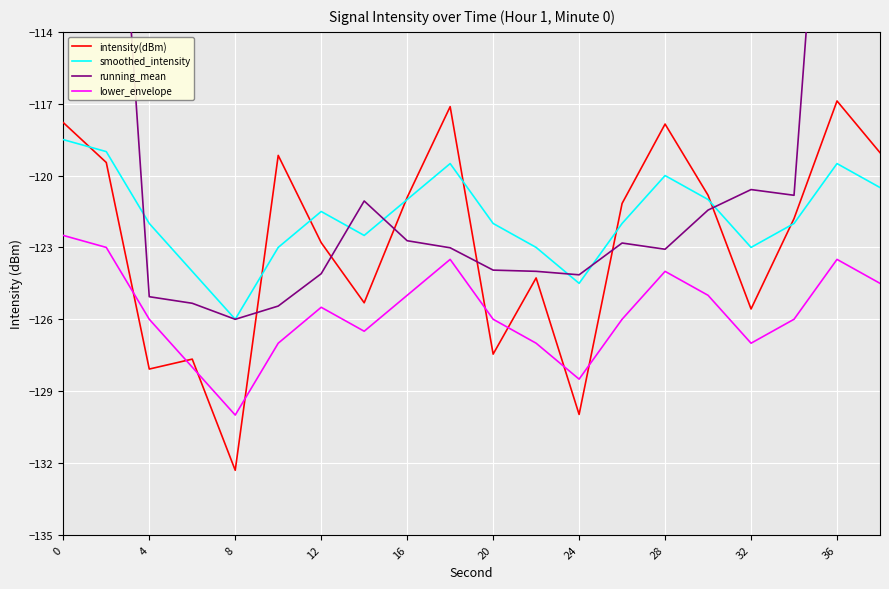

How many interior local peaks does the intensity(dBm) series have?

6